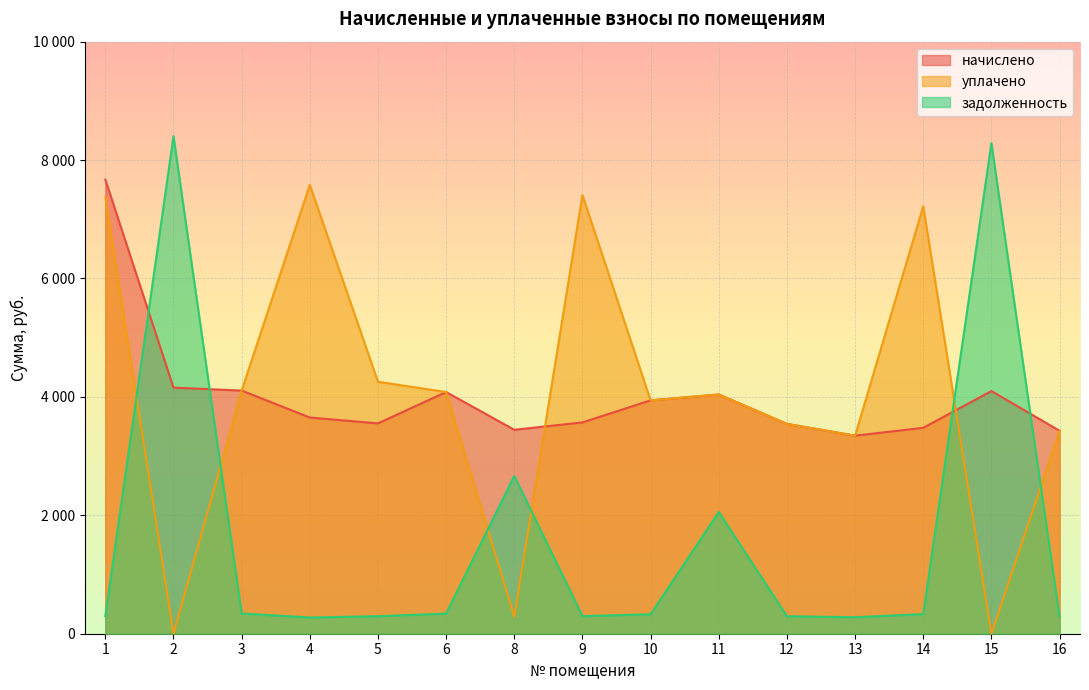

Reading left to right, what are all the values shown in this chart?

начислено: 7670.5	4156.6	4106.9	3651.5	3552.1	4082.0	3444.5	3568.7	3941.3	4040.6	3543.8	3345.1	3477.6	4098.6	3427.9
уплачено: 7374.5	0.0	4106.9	7580.8	4256.1	4082.0	287.0	7408.9	3941.3	4040.6	3543.8	3345.1	7219.8	0.0	3427.9
задолженность: 296.0	8403.5	342.2	273.9	296.0	340.2	2665.0	297.4	328.4	2056.2	295.3	278.8	331.1	8286.4	285.7